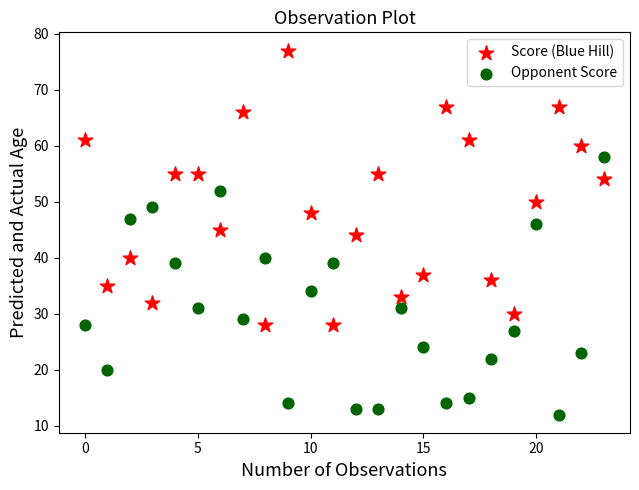

Across all data points, what is the range of Y values (max minus min)?

65